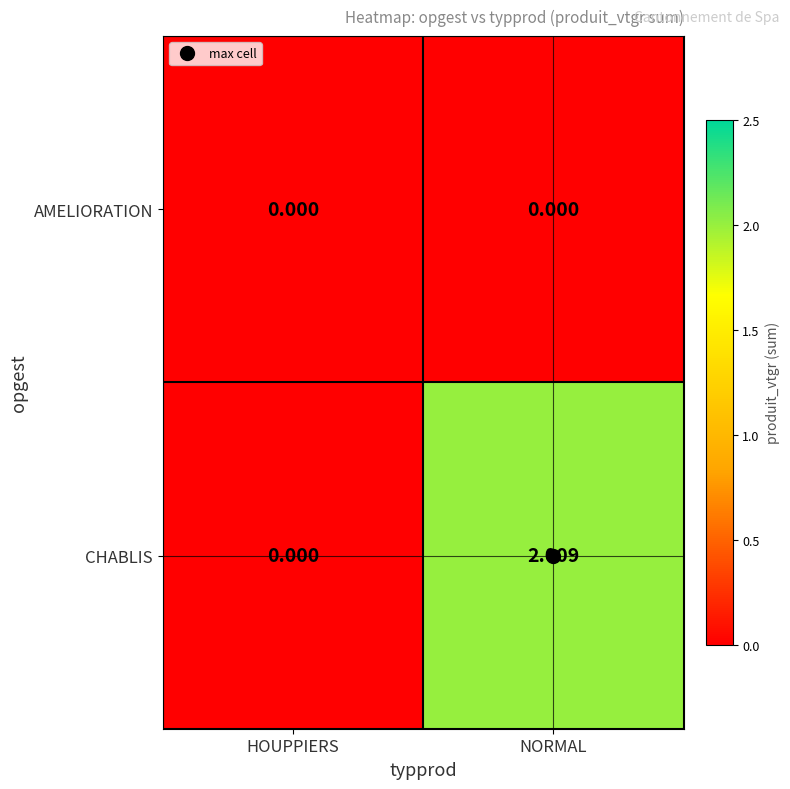

At which label does CHABLIS reach its minimum?

HOUPPIERS